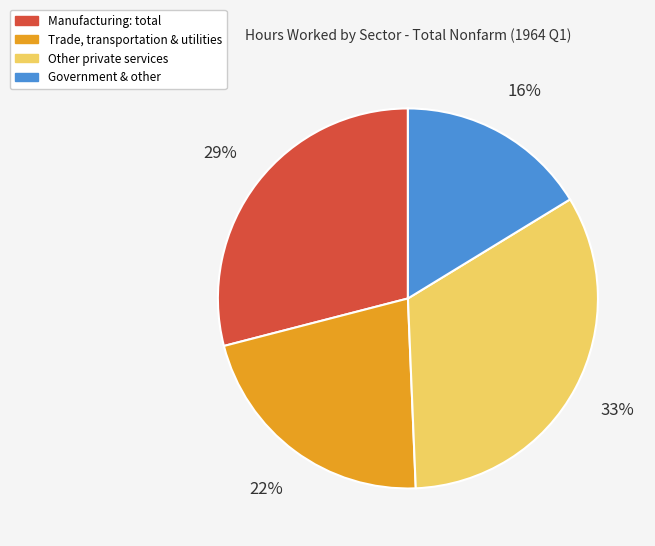

To the nearest percent, what is the difference between the Manufacturing: total and Government & other slice percentages?

13%